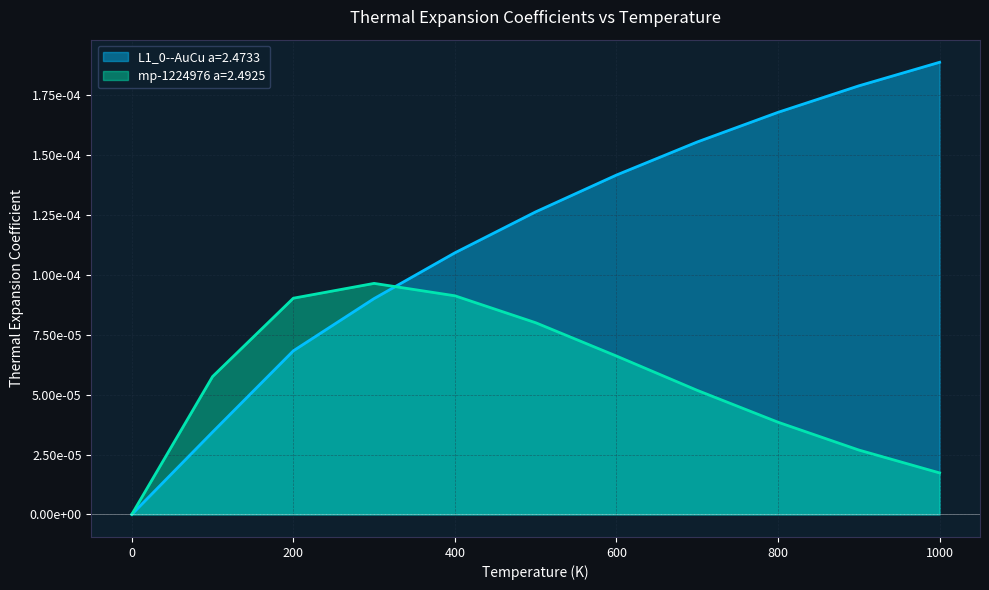

At how many categories does at least one series exceed 0?

10